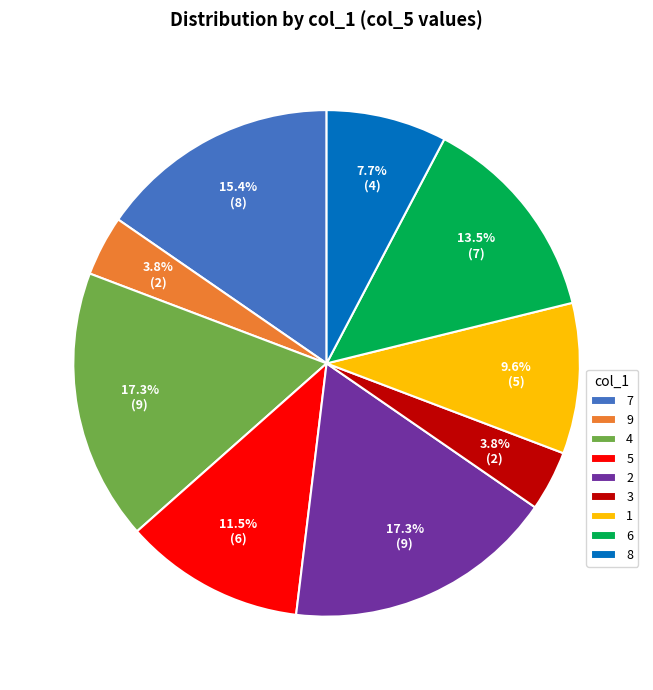

How much of the chart is everything except 9?

96.2%